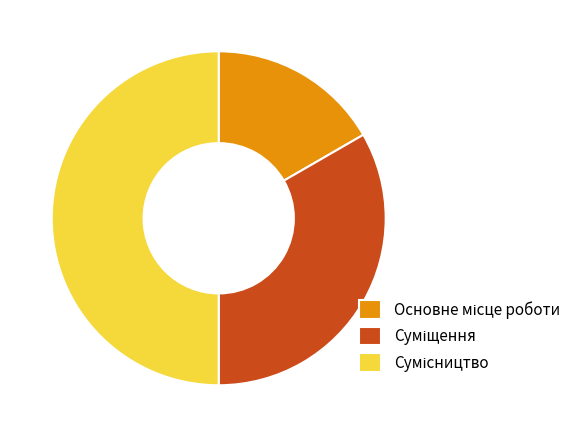

How many slices are in this pie chart?

3